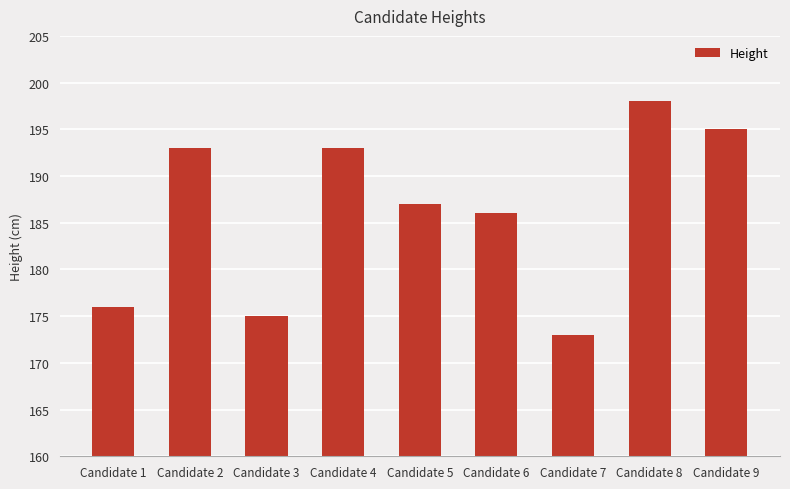

Where does the data first go above 187?

Candidate 2